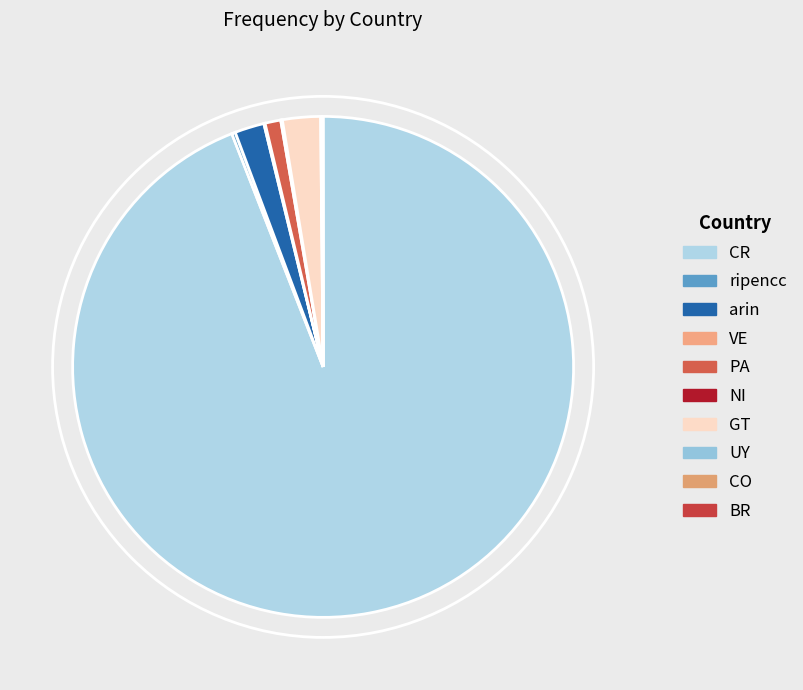

Rank the categories by value from highest to lowest.

CR, GT, arin, PA, ripencc, NI, VE, CO, UY, BR